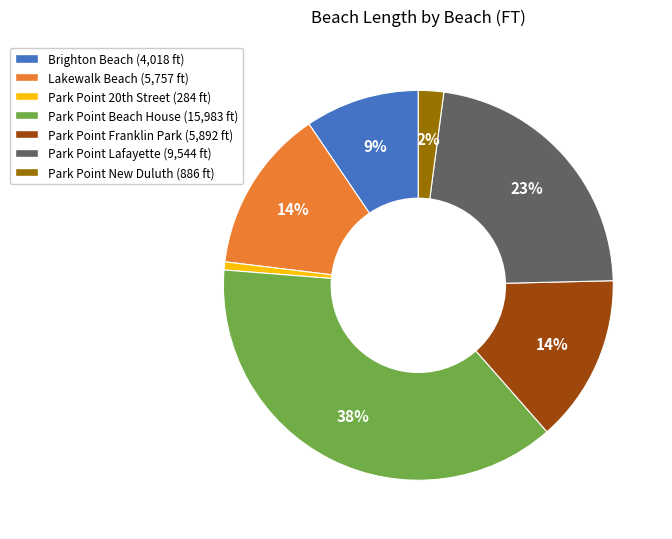

The Park Point Beach House slice represents 46% of the pie. True or false?

False